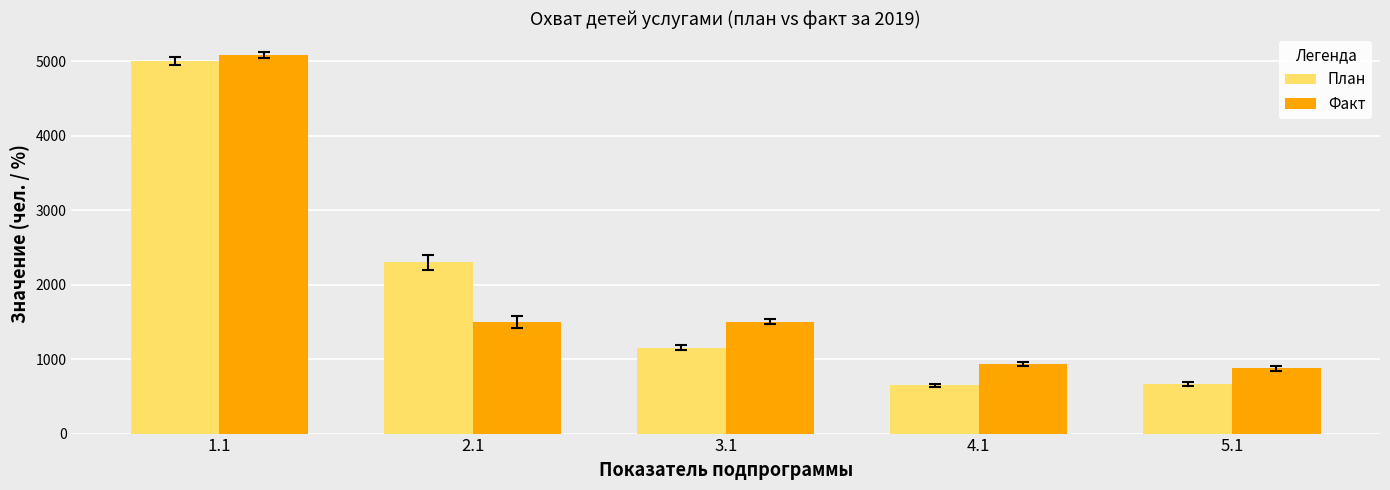

True or false: План has a value of 652 at 4.1.

True